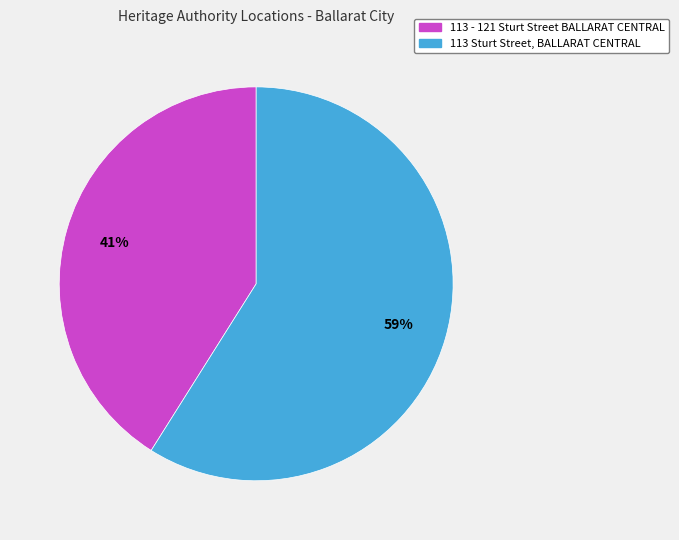

What percentage is the 113 - 121 Sturt Street BALLARAT CENTRAL slice, to the nearest percent?

41%